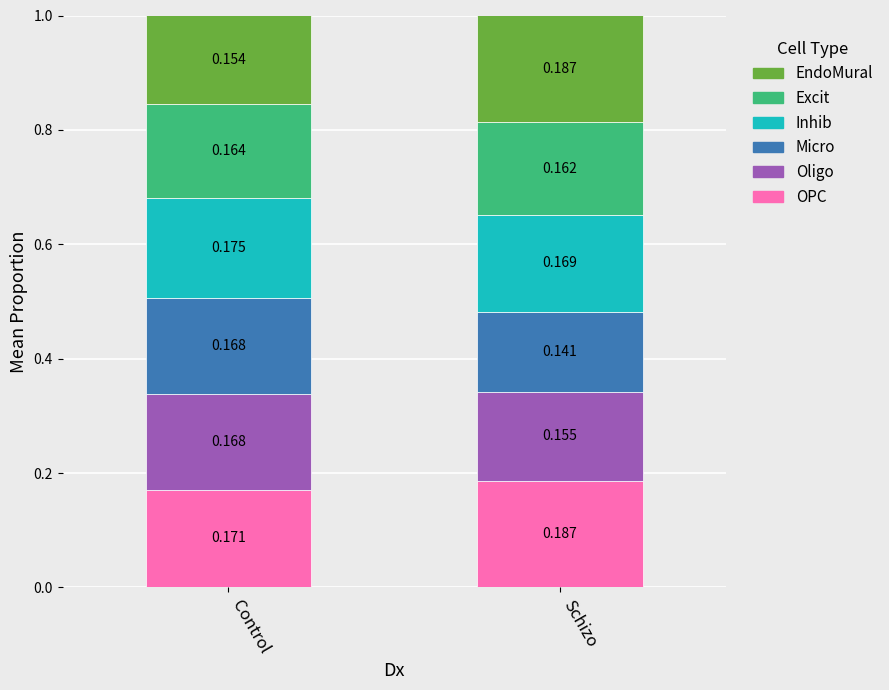

Rank the categories by OPC value from highest to lowest.

Schizo, Control